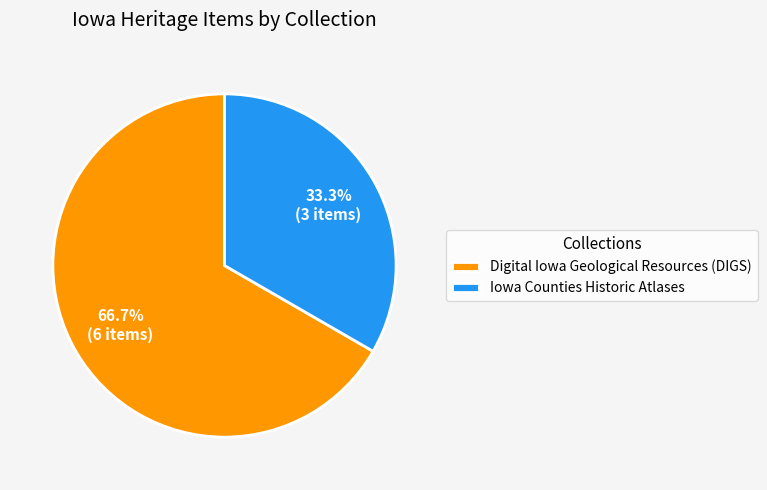

Approximately how many times larger is the value at Iowa Counties Historic Atlases compared to Digital Iowa Geological Resources (DIGS)?

0.5